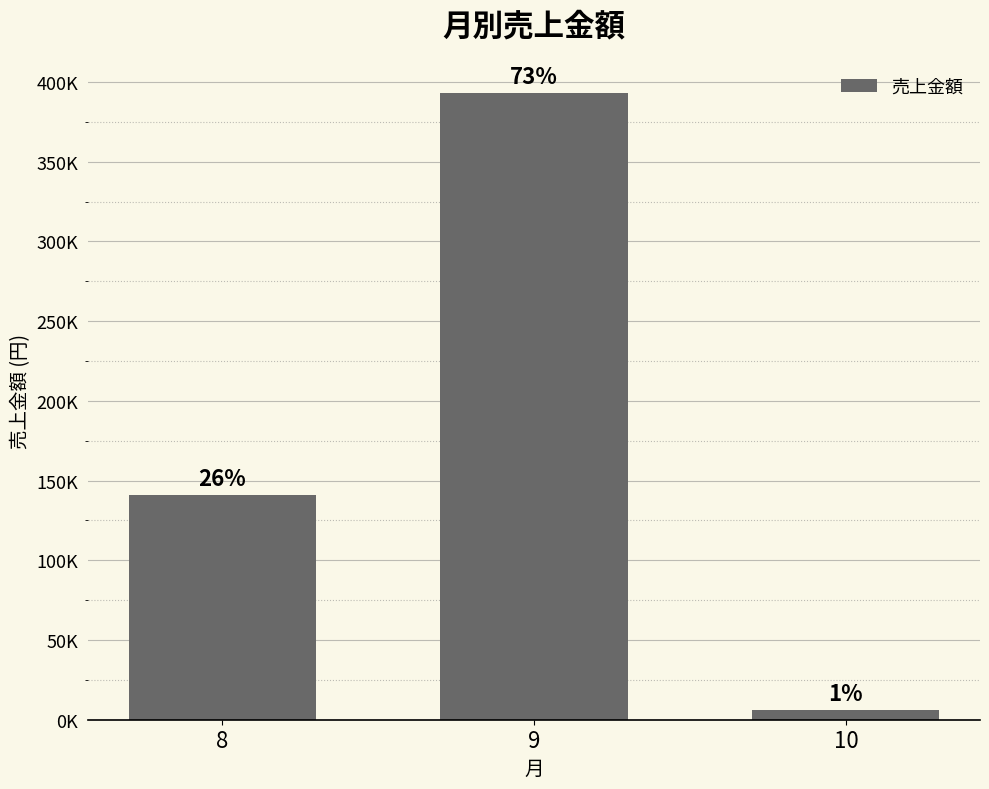

Are the bars horizontal?

No